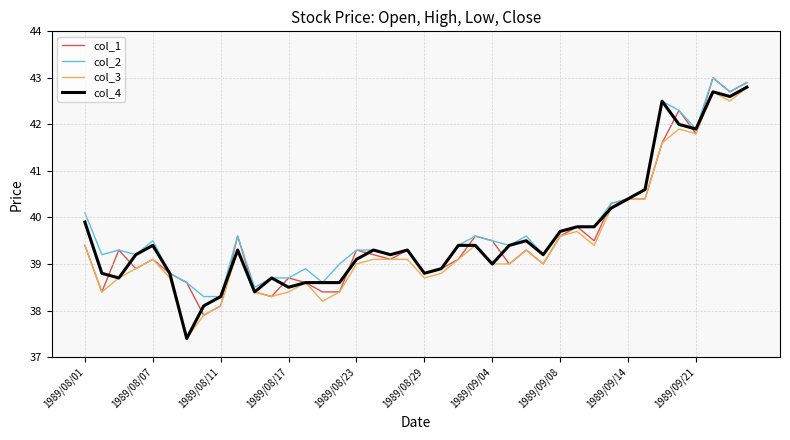

What is the minimum value shown in the chart?

37.4